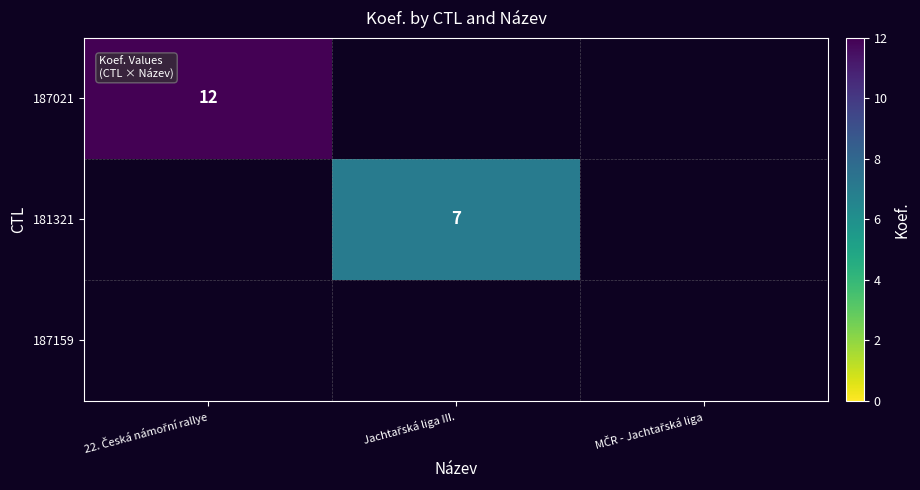

What is the sum of all 187021 values?

12